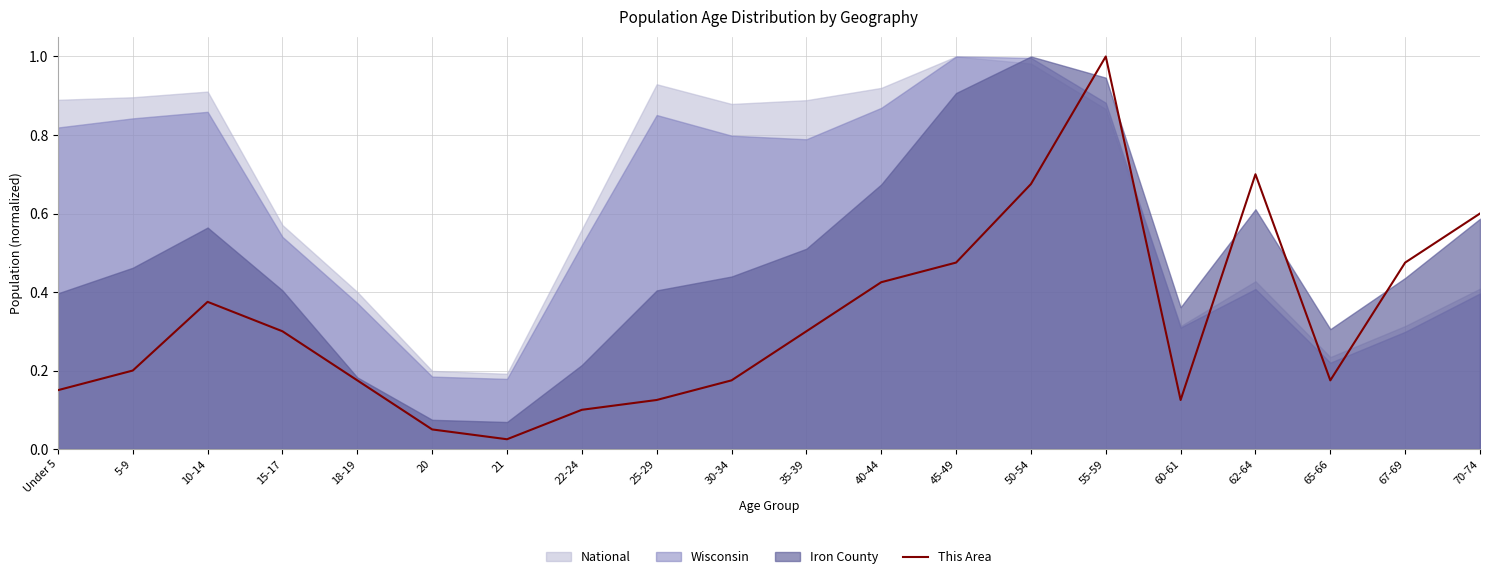

Between 20 and 30-34, which is larger?

30-34